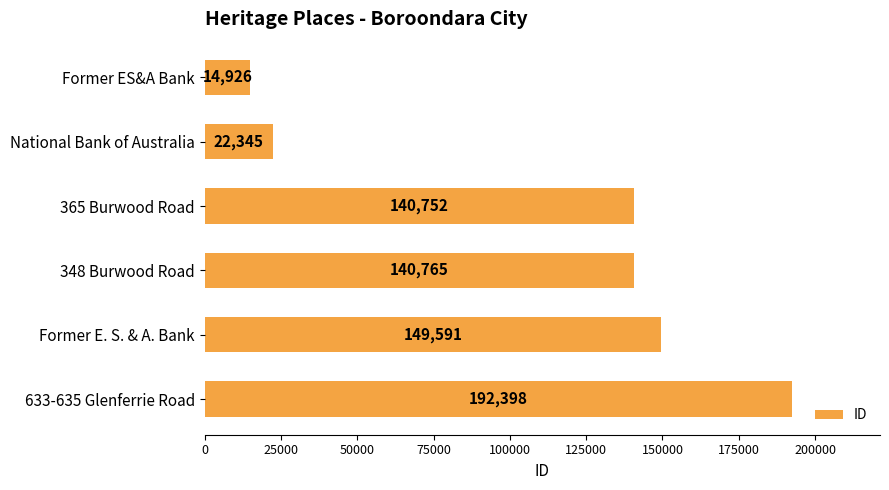

Are the bars horizontal?

Yes